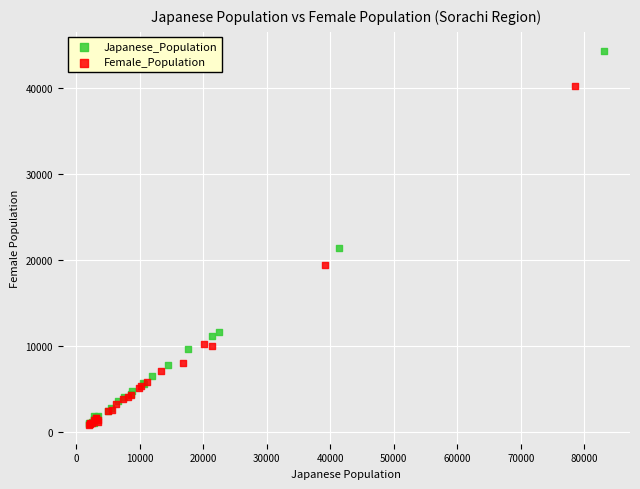

Which series has the largest Y range (max minus min)?

Japanese_Population